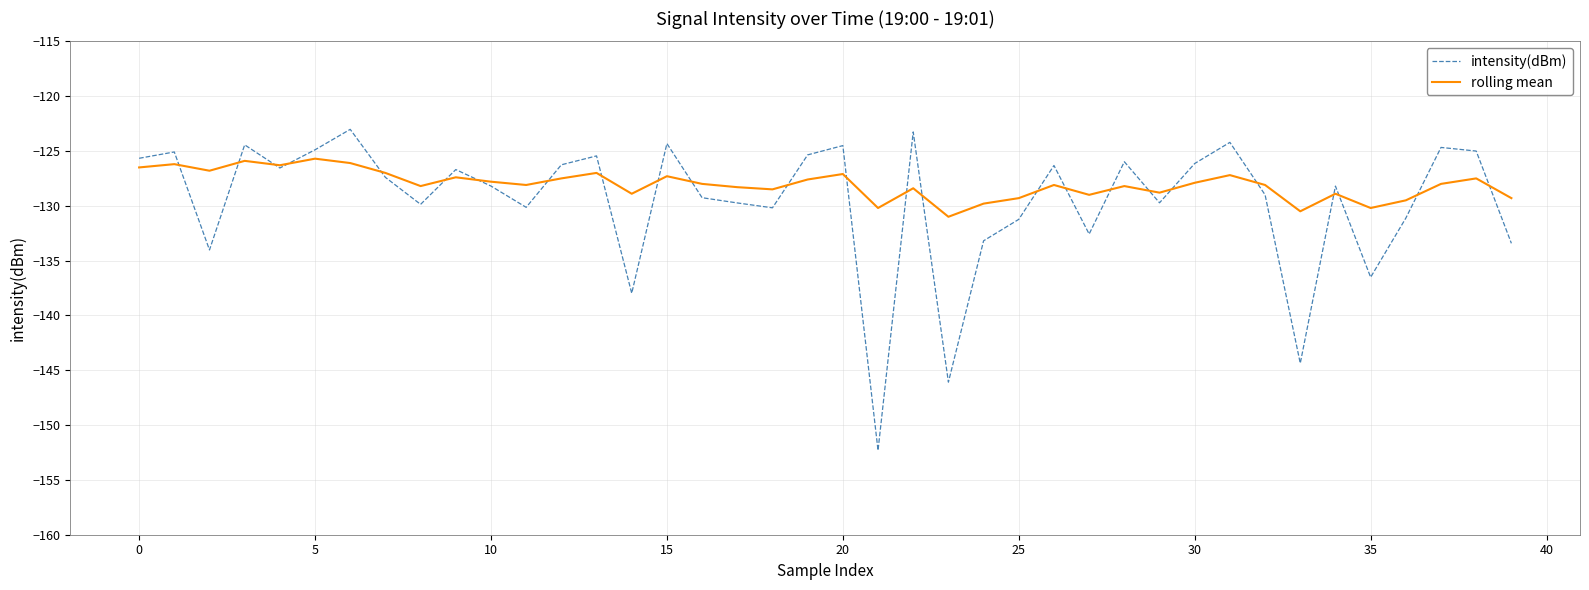

Rank the series by their maximum value, from highest to lowest.

intensity(dBm), rolling mean